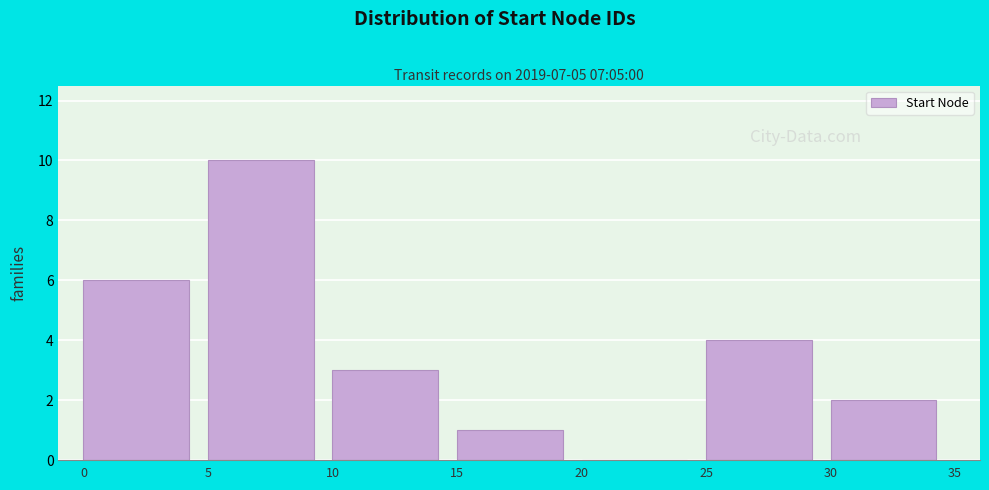

Over which range of the x-axis is the bar tallest?

5 to 10